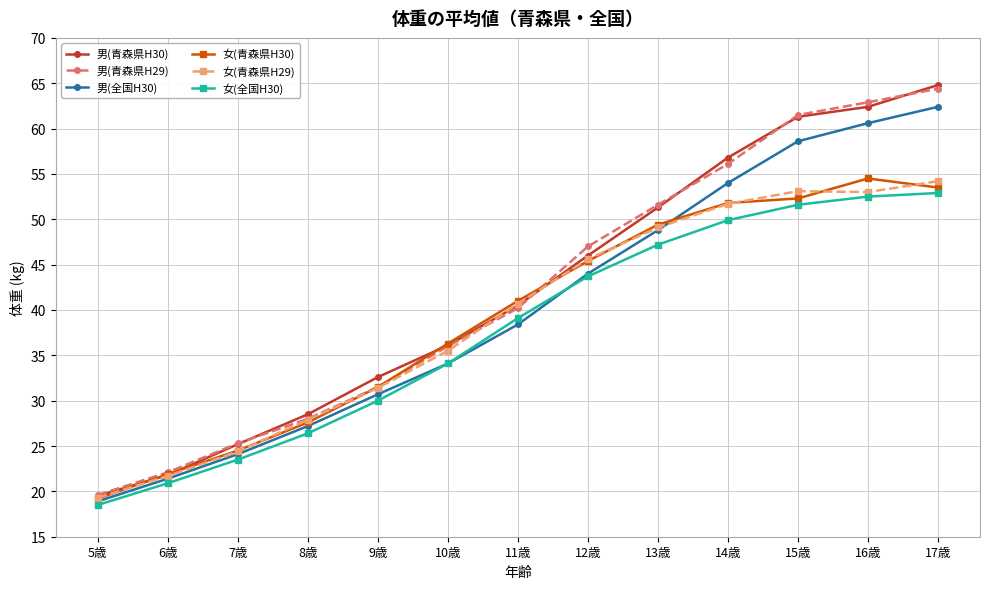

True or false: 女(青森県H30) has a value of 27.2 at 11歳.

False